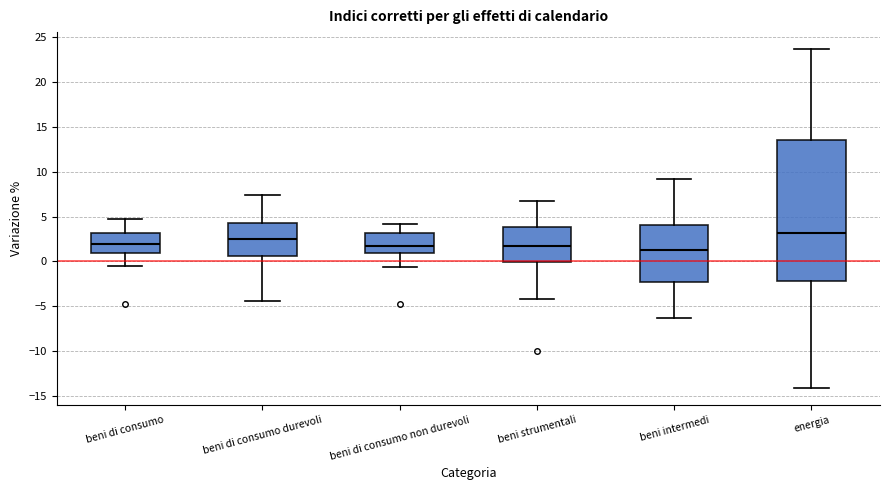

Reading left to right, read every box against the y-axis: the position of its median line, the range the box covers, and the ends of its whiskers. The values are not printed on the chart, so give them approximately, as read against the axis.

beni di consumo: median 2.0, box 1.0 to 3.0, whiskers -0.5 to 4.5
beni di consumo durevoli: median 2.5, box 0.5 to 4.5, whiskers -4.5 to 7.5
beni di consumo non durevoli: median 2.0, box 1.0 to 3.0, whiskers -0.5 to 4.0
beni strumentali: median 1.5, box 0.0 to 4.0, whiskers -4.0 to 7.0
beni intermedi: median 1.5, box -2.5 to 4.0, whiskers -6.5 to 9.0
energia: median 3.0, box -2.0 to 13.5, whiskers -14.0 to 23.5